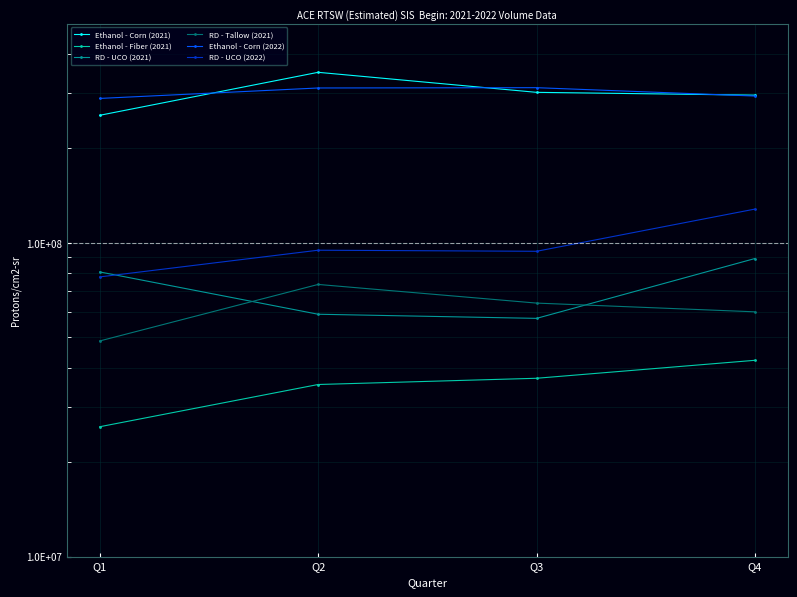

True or false: RD - UCO (2021) and Ethanol - Corn (2021) cross at least once.

False